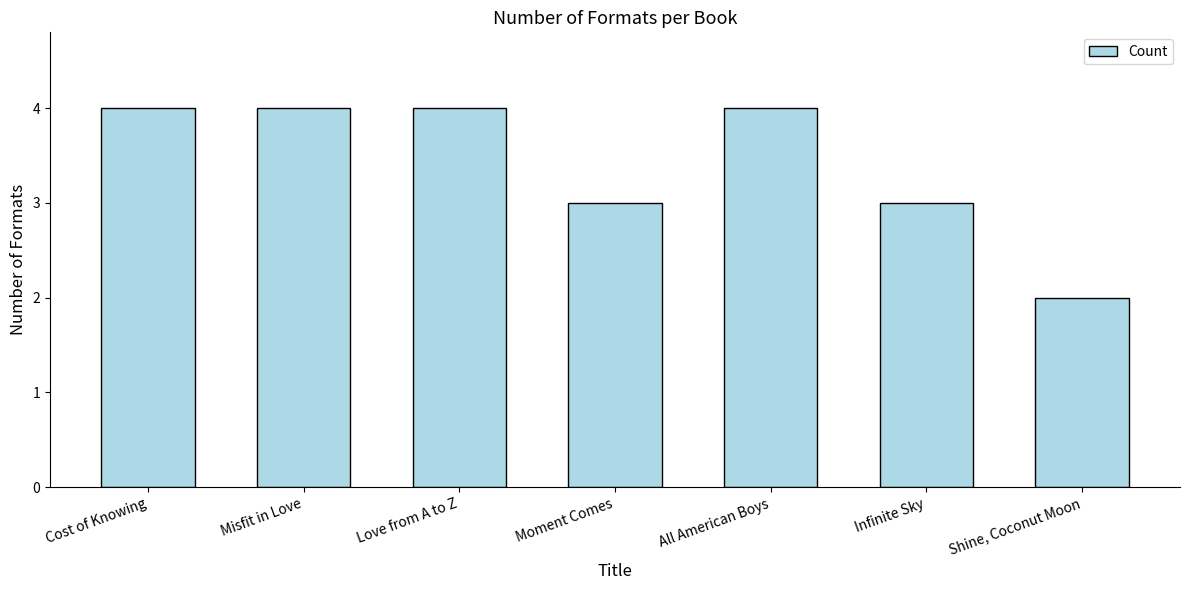

Does the chart contain any negative values?

No